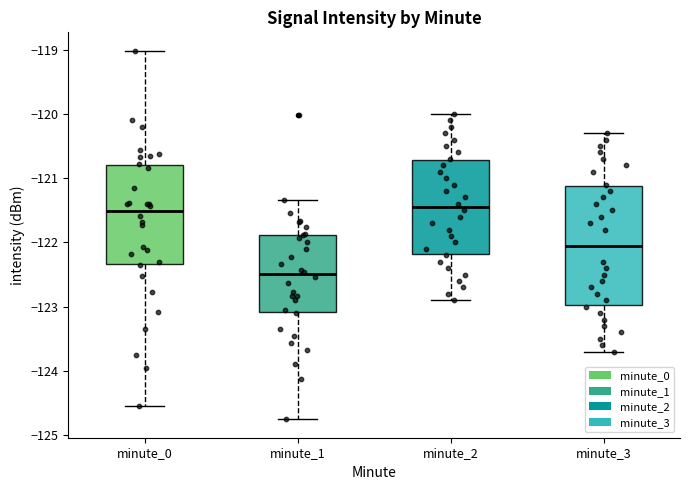

Where is the upper edge of the box for minute_3 on the y-axis? The values are not printed on the chart, so give them approximately, as read against the axis.

-121.1